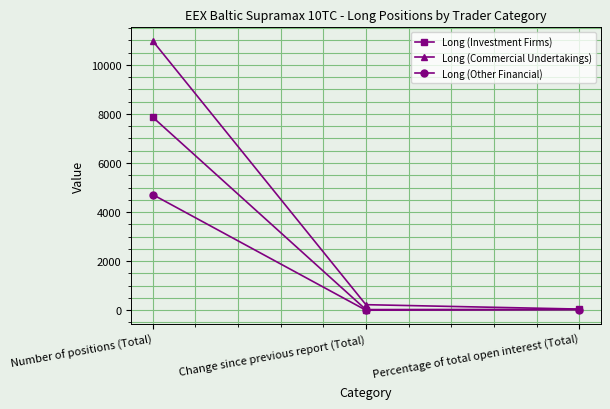

What is the total value across all series at Percentage of total open interest (Total)?

99.6